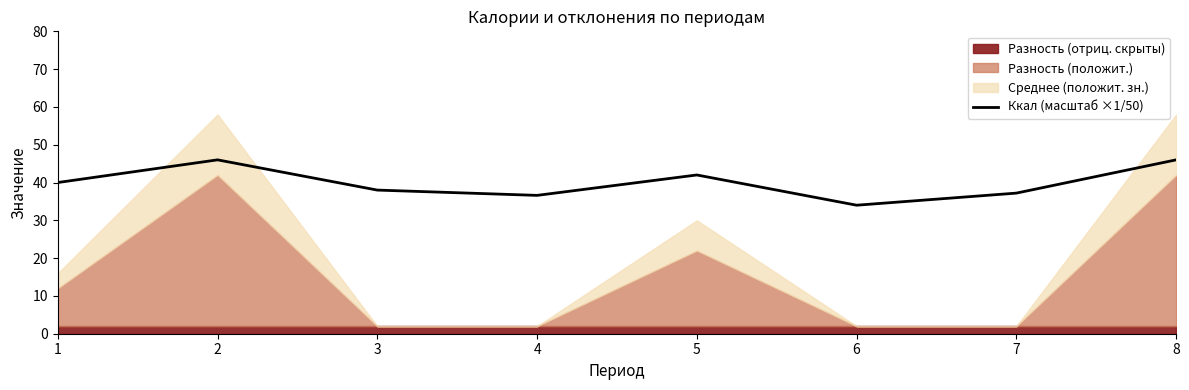

How many lines are shown in the chart?

1